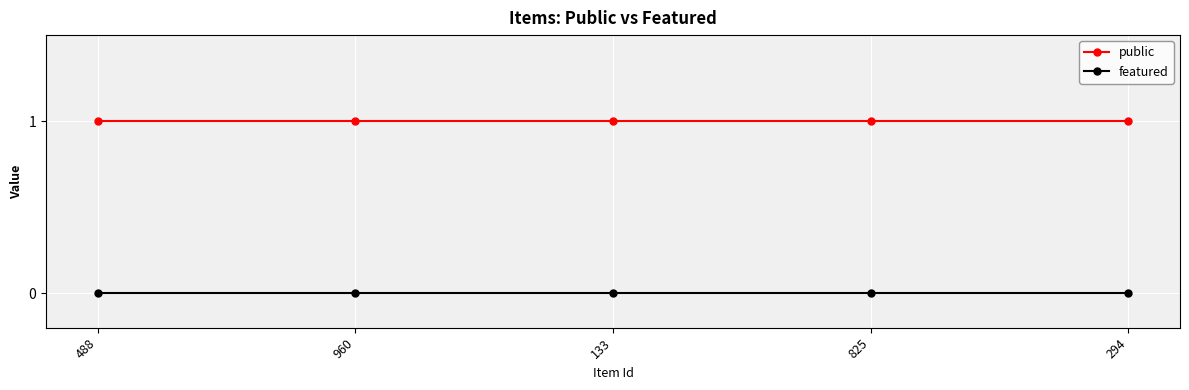

What position from the right is 825?

2